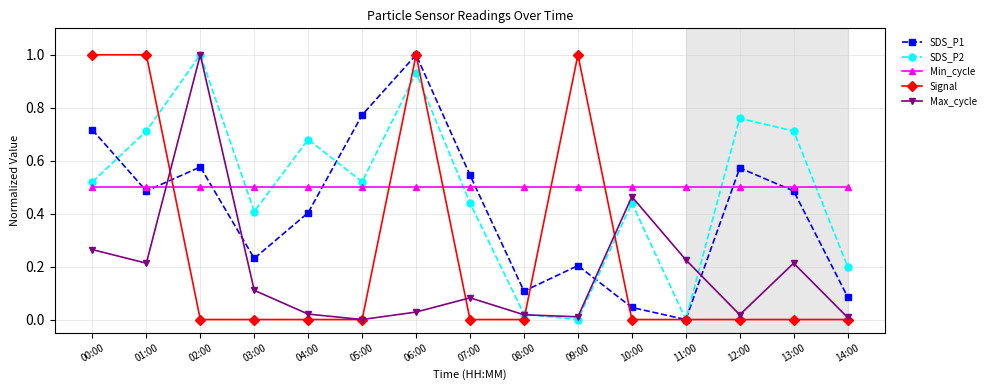

What is the label of the 3rd point from the right?

12:00